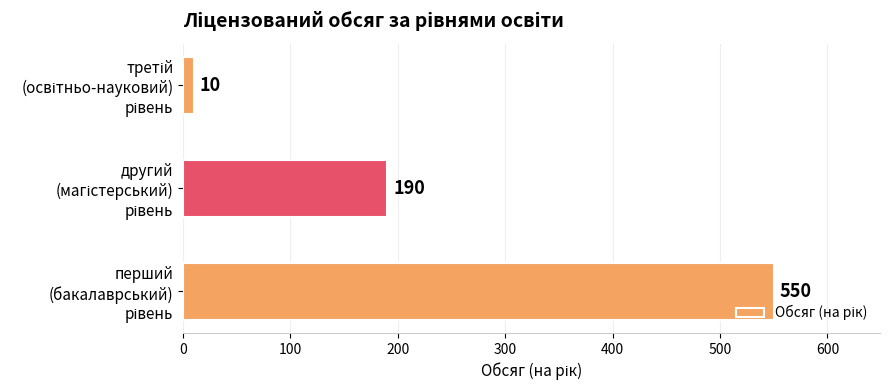

What is the difference between the maximum and second lowest values?

360